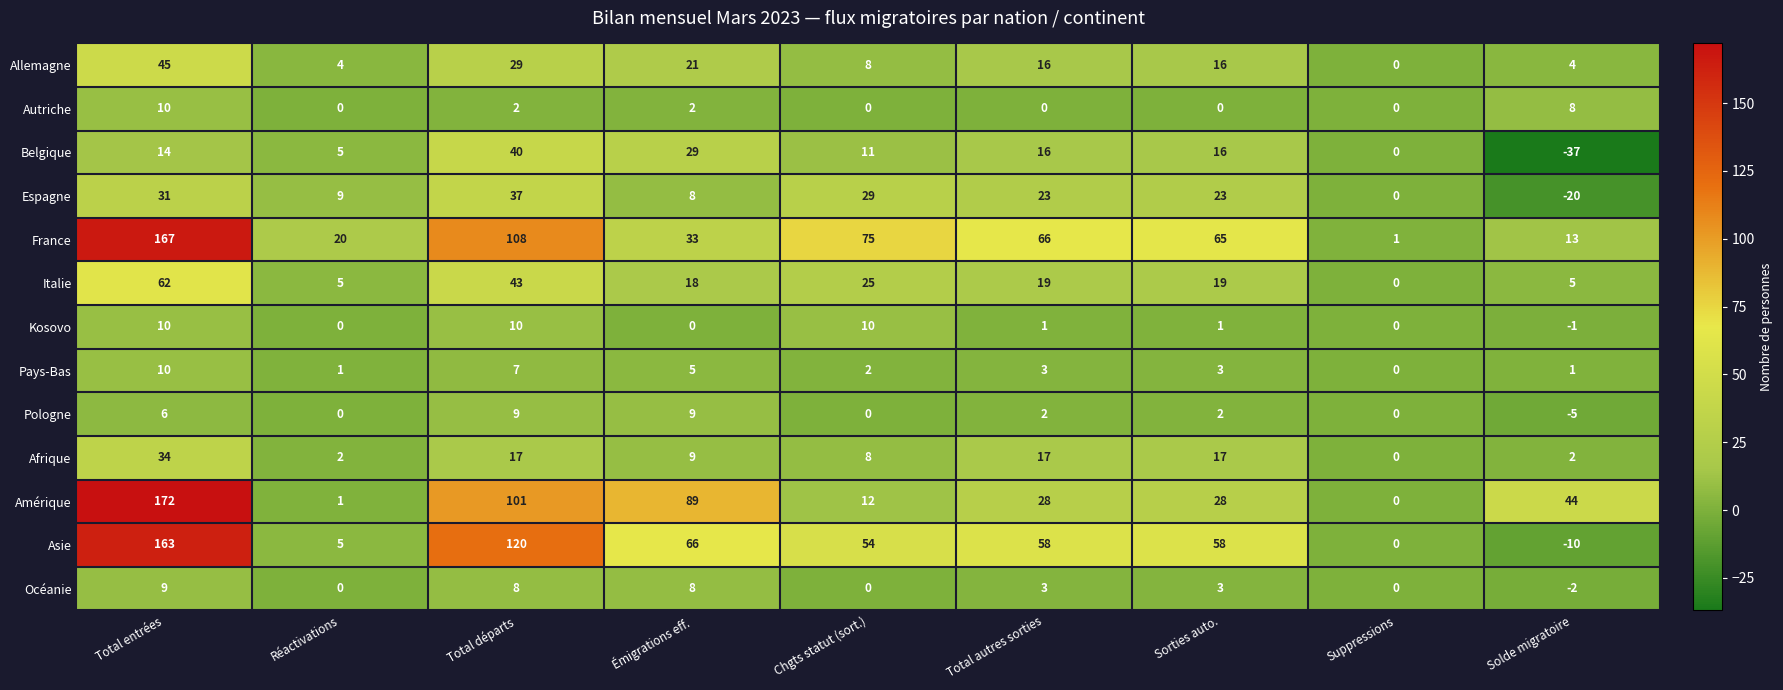

What is the minimum value shown in the chart?

-37